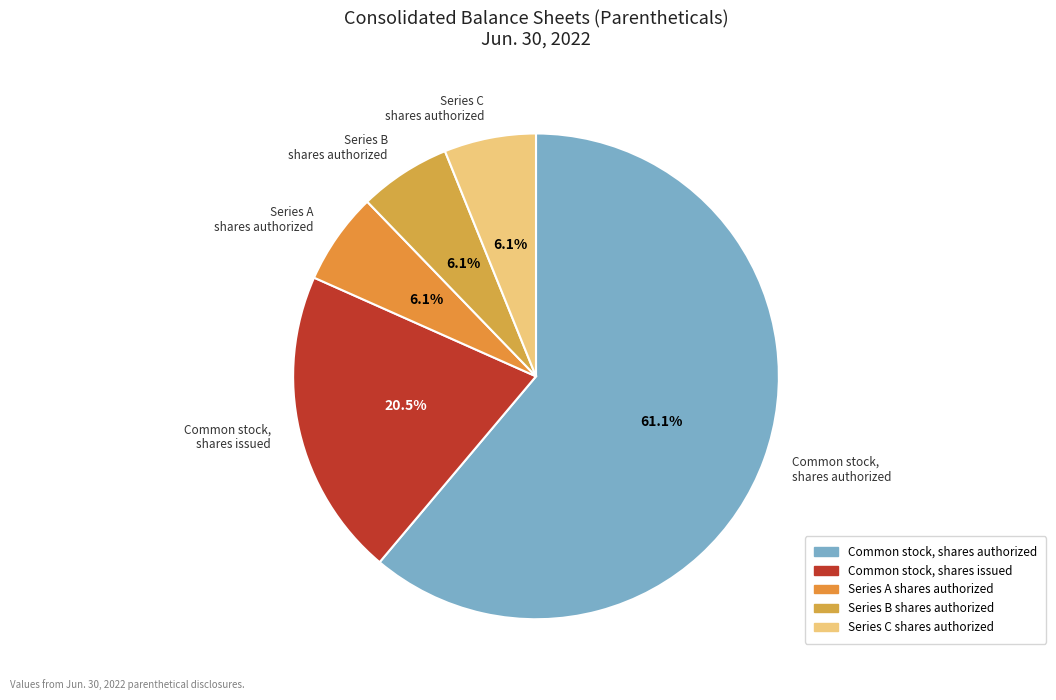

To the nearest percent, what is the difference between the Common stock, shares authorized and Series A shares authorized slice percentages?

55%